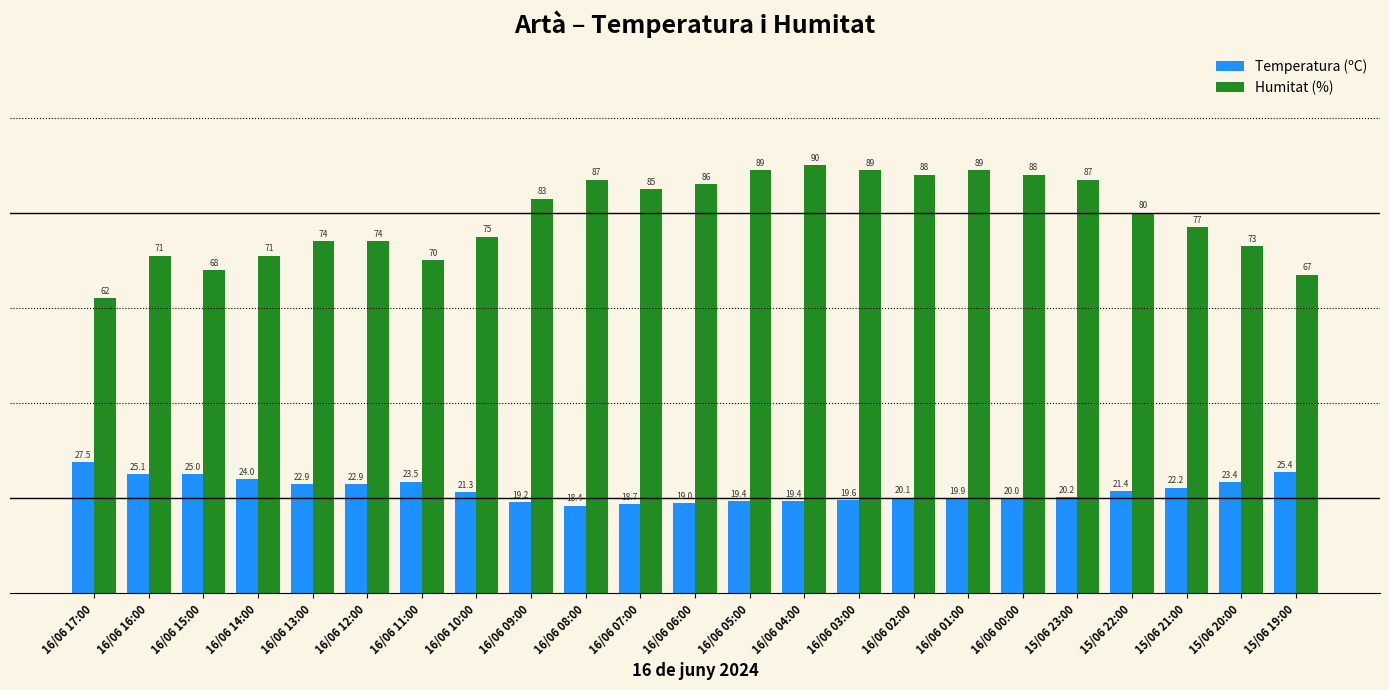

List the series in order of their peak value, highest first.

Humitat (%), Temperatura (ºC)